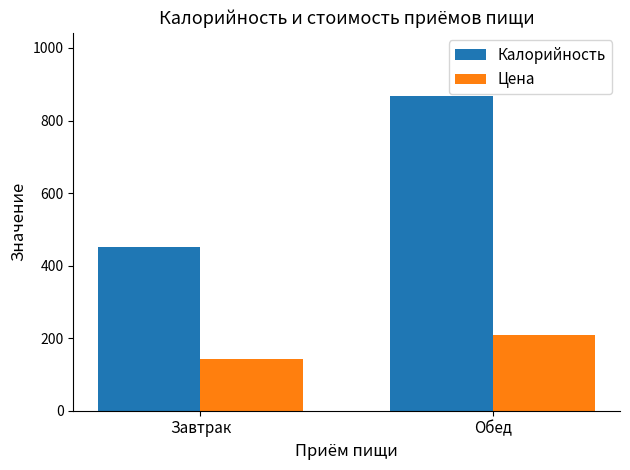

What is the total value across all series at Завтрак?

593.4